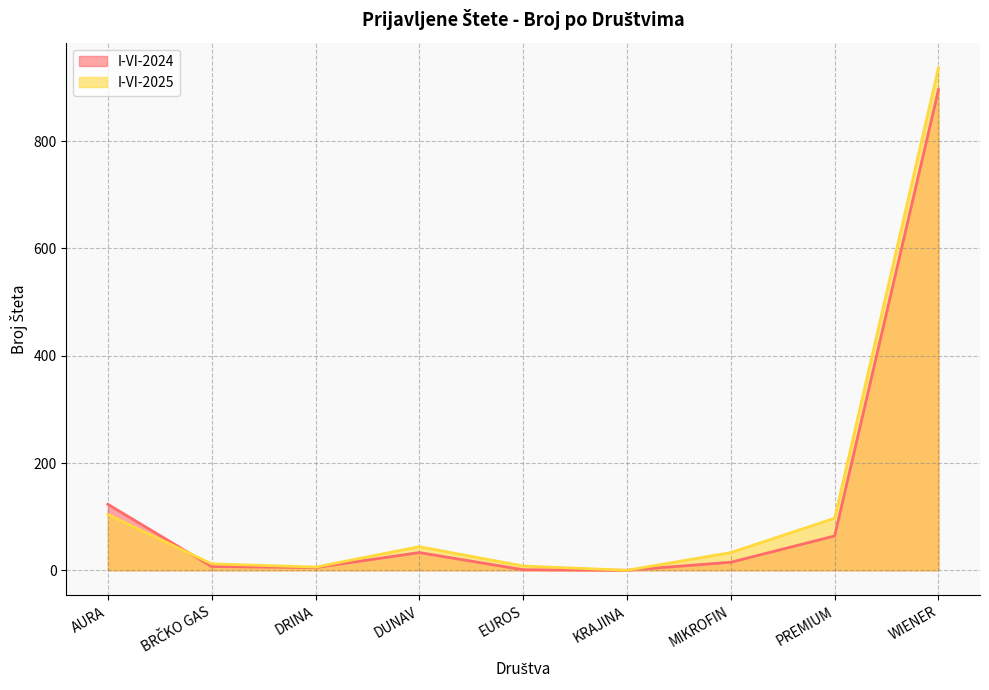

What is the difference between the highest and lowest values at PREMIUM?

33